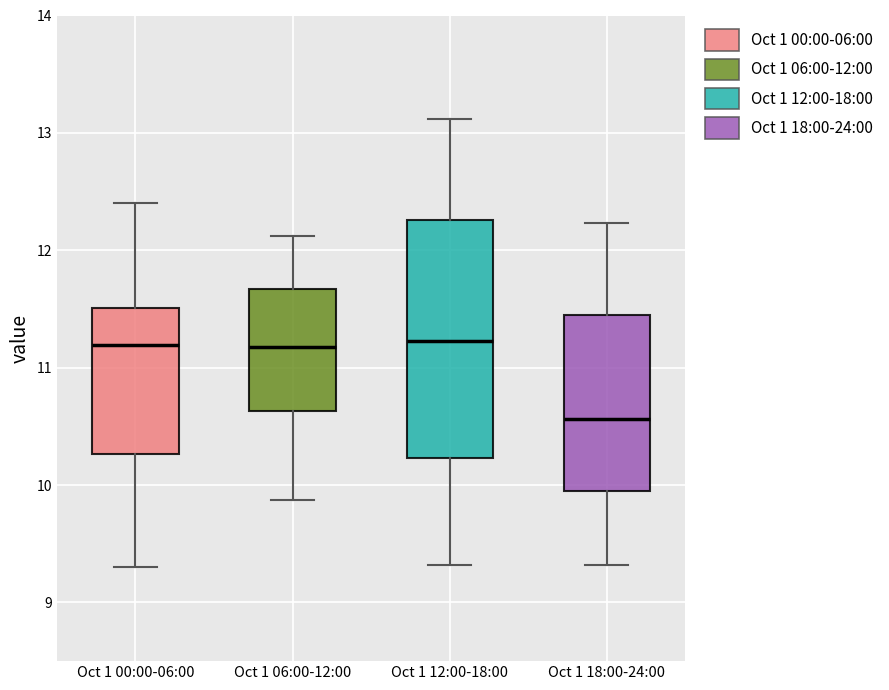

Where does the upper whisker of the box for Oct 1 18:00-24:00 end on the y-axis? The values are not printed on the chart, so give them approximately, as read against the axis.

12.2